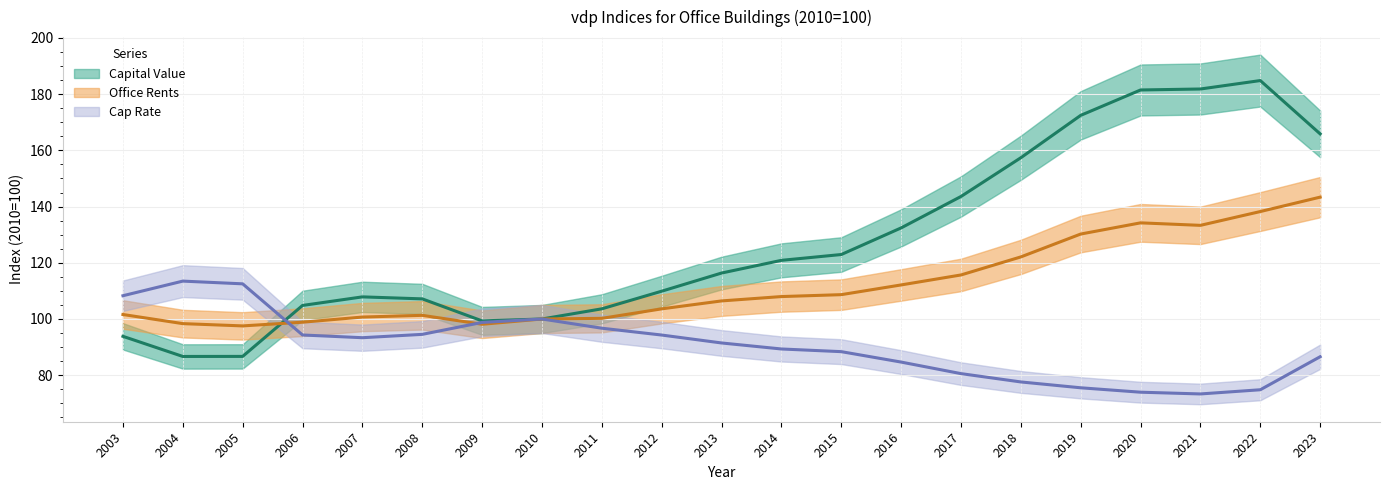

Is it true that Office Rents equals 67.2 at 2011?

False